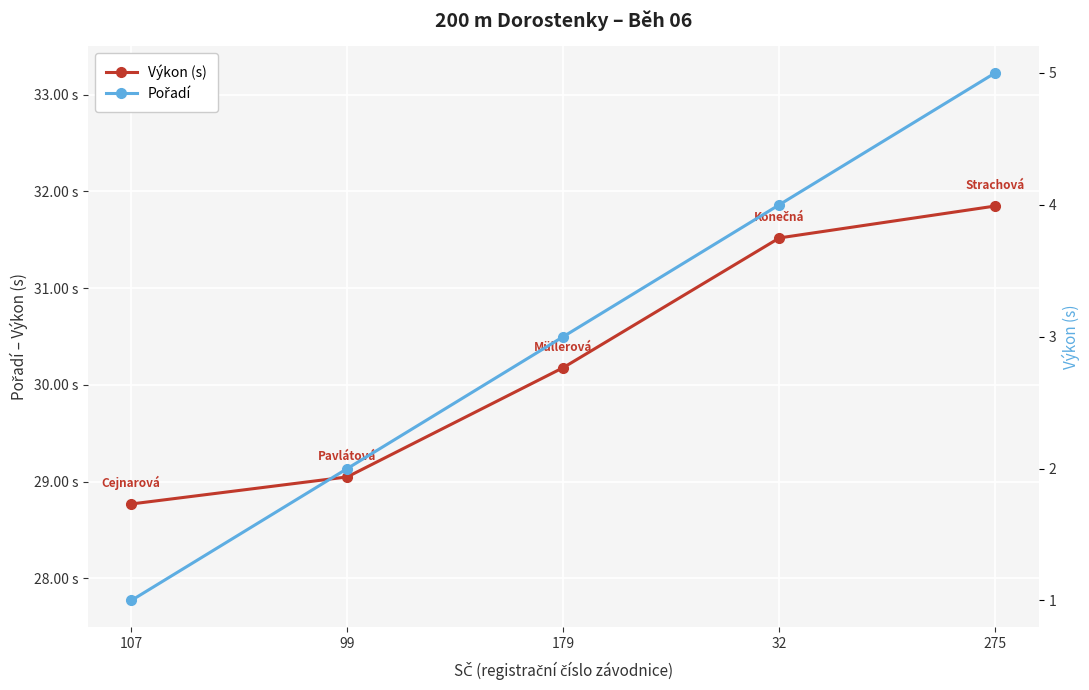

True or false: Pořadí and Výkon (s) cross at least once.

False